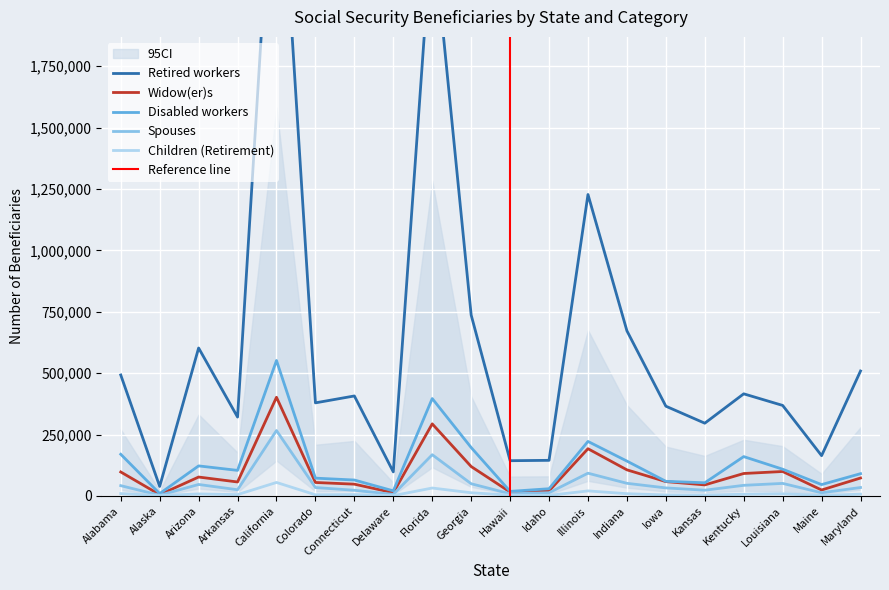

True or false: Children (Retirement) and Disabled workers intersect in this chart.

False